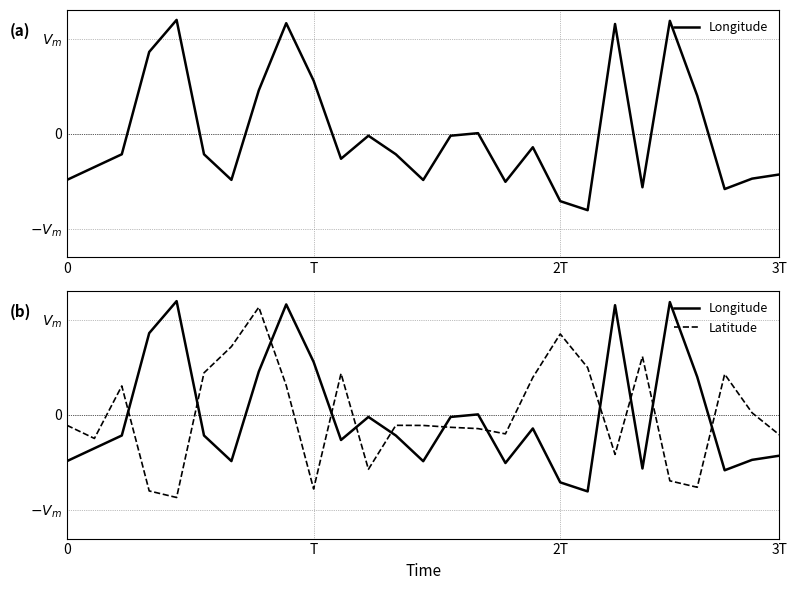

What is the minimum value for Latitude?

-0.9